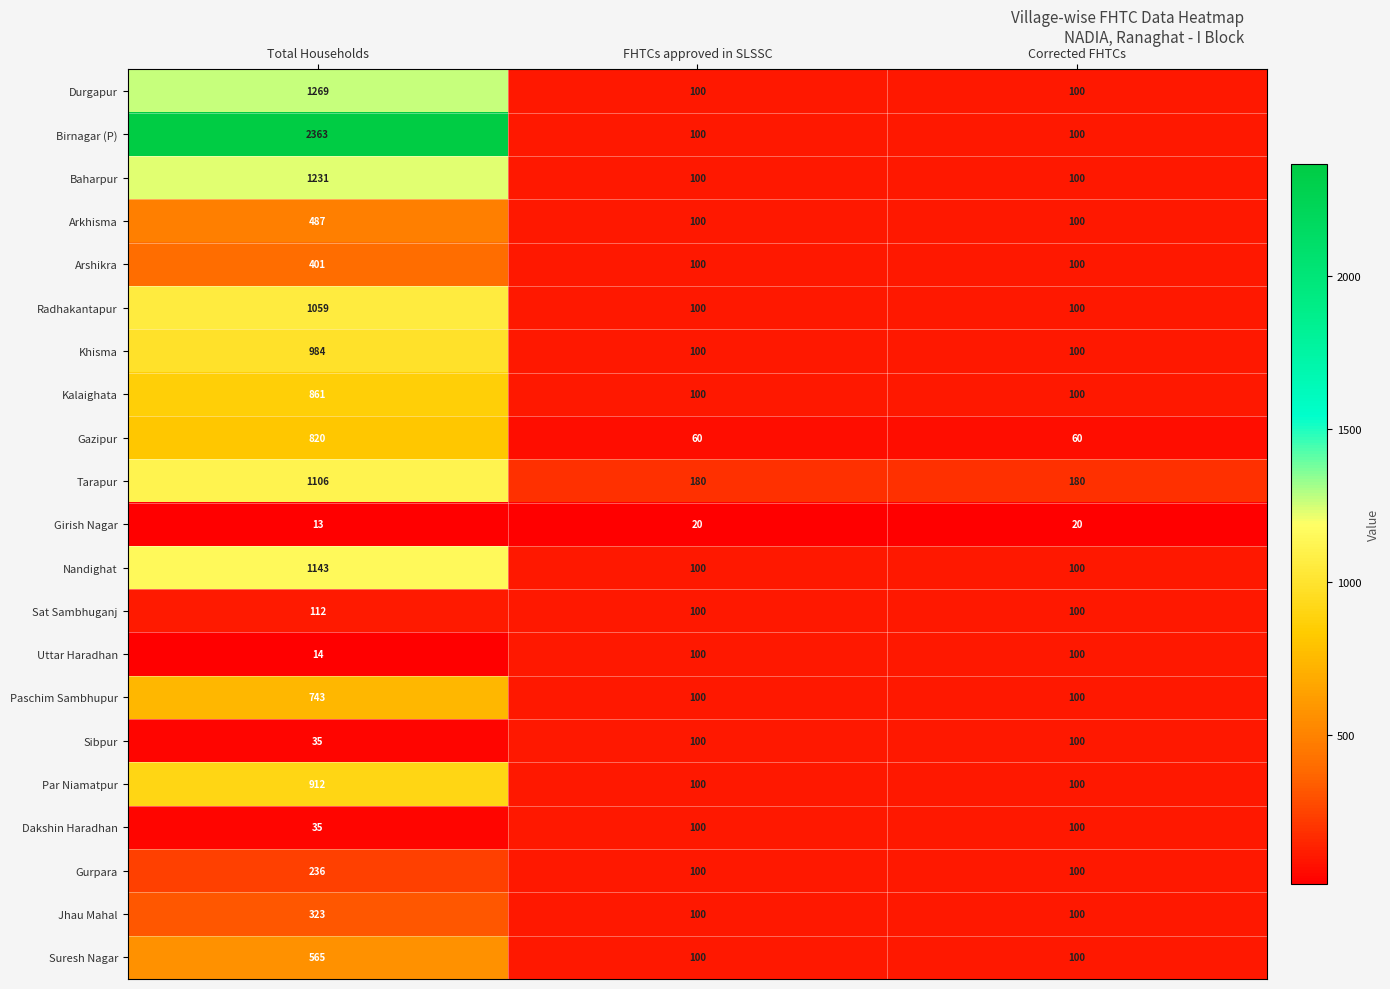

Is the value of Nandighat at Corrected FHTCs greater than the value of Kalaighata at Total Households?

No